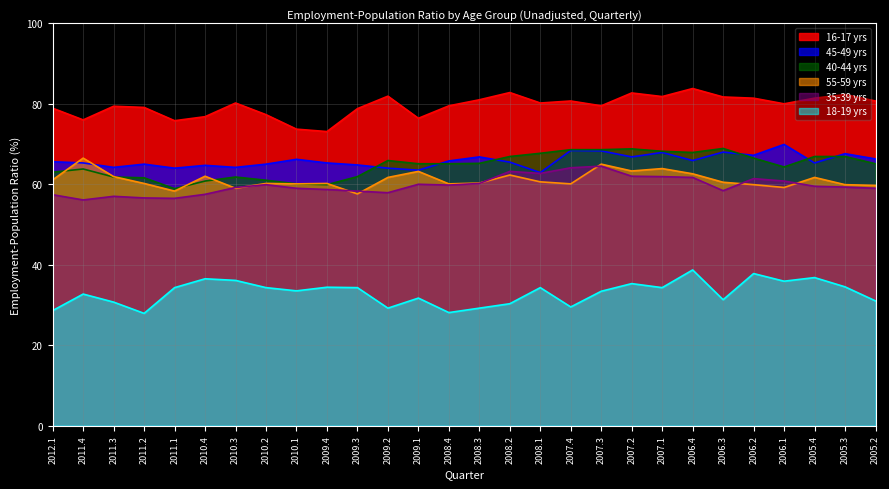

True or false: 16-17 yrs and 40-44 yrs cross at least once.

False